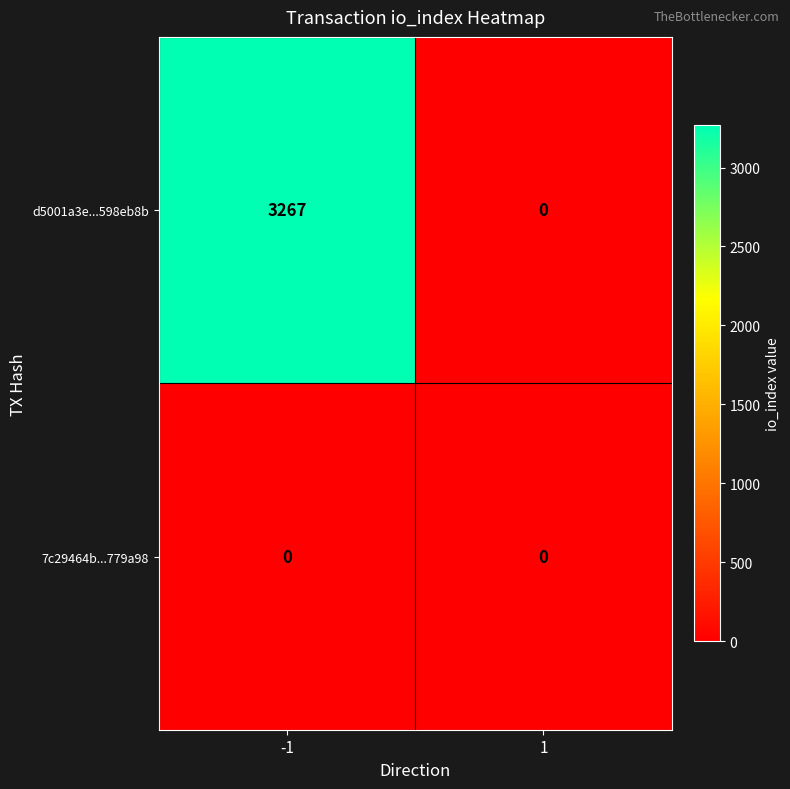

Rank the series by their maximum value, from lowest to highest.

7c29464b...779a98, d5001a3e...598eb8b